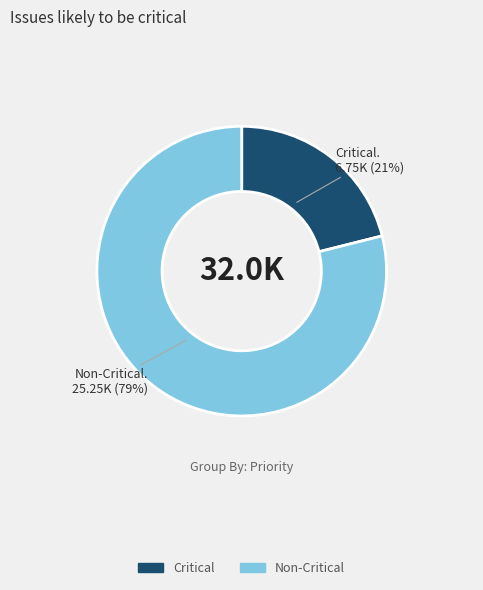

Is there a majority slice in this chart?

Yes